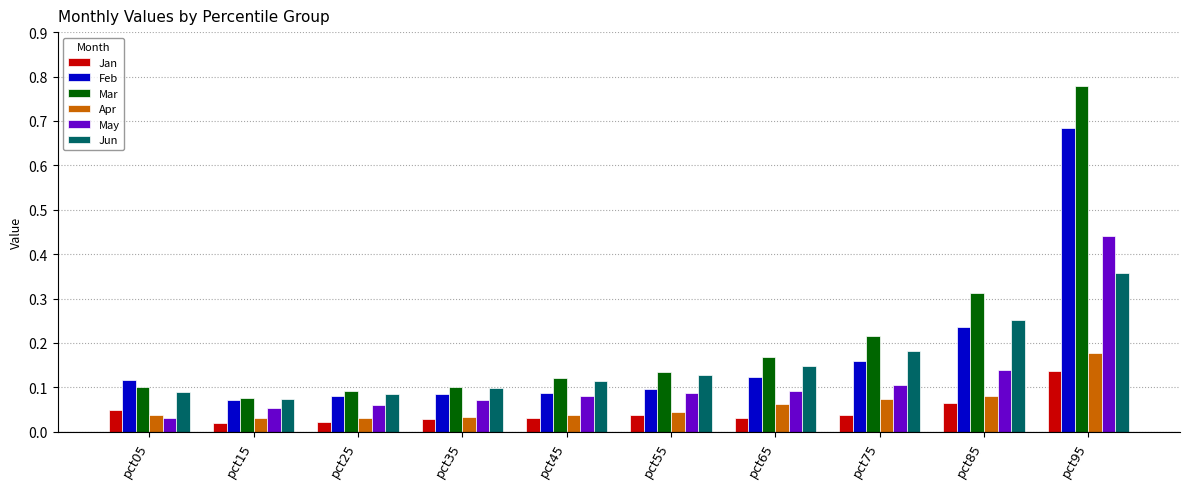

The Feb series shows 1.2 at pct95. True or false?

False